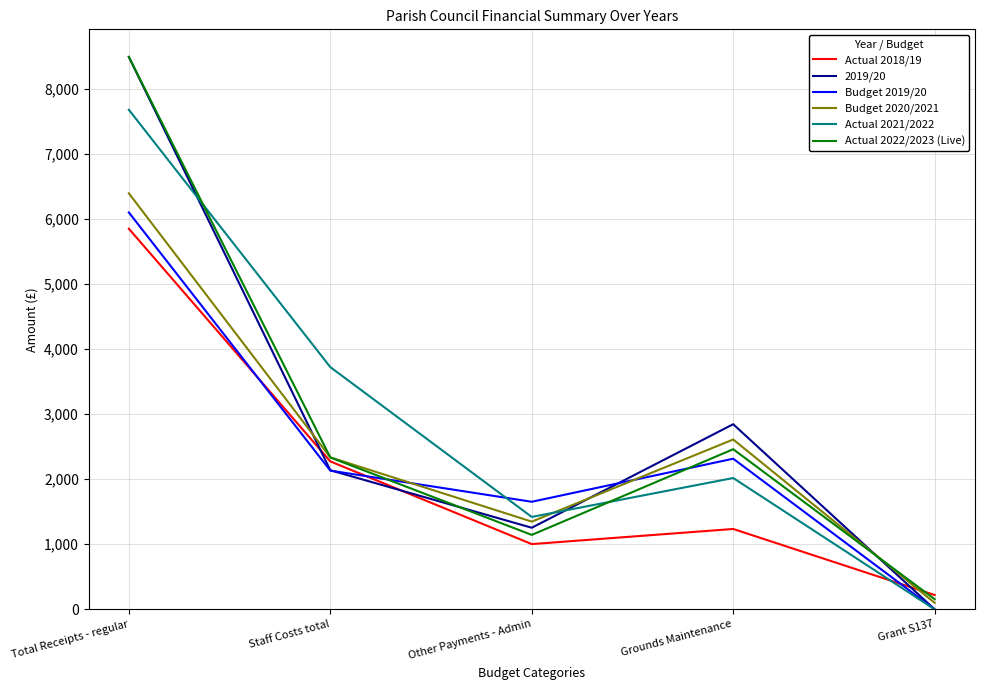

At which label does 2019/20 reach its minimum?

Grant S137